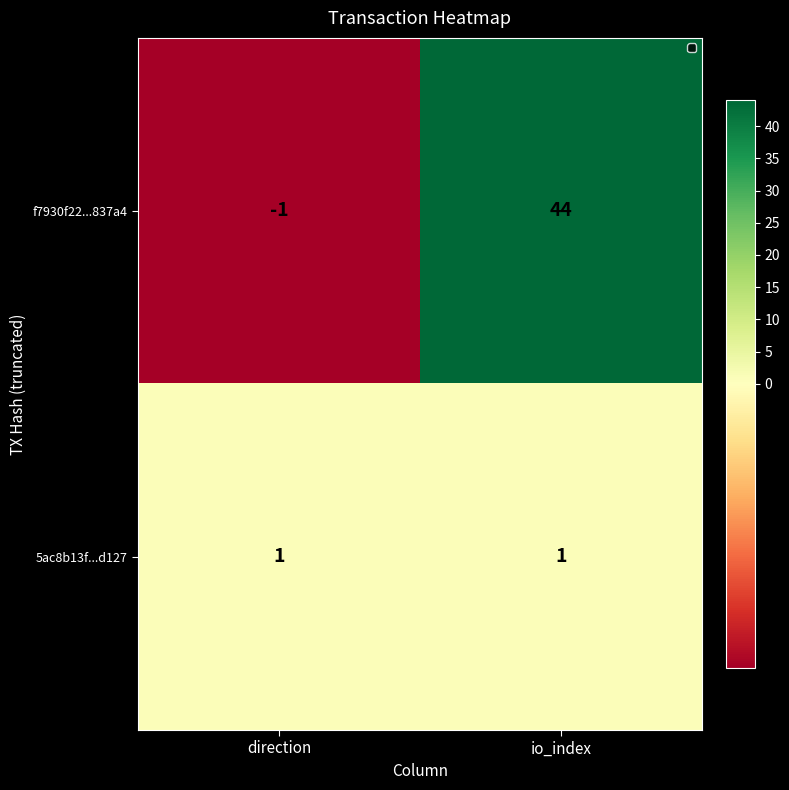

Which label corresponds to the smallest value in the chart?

direction